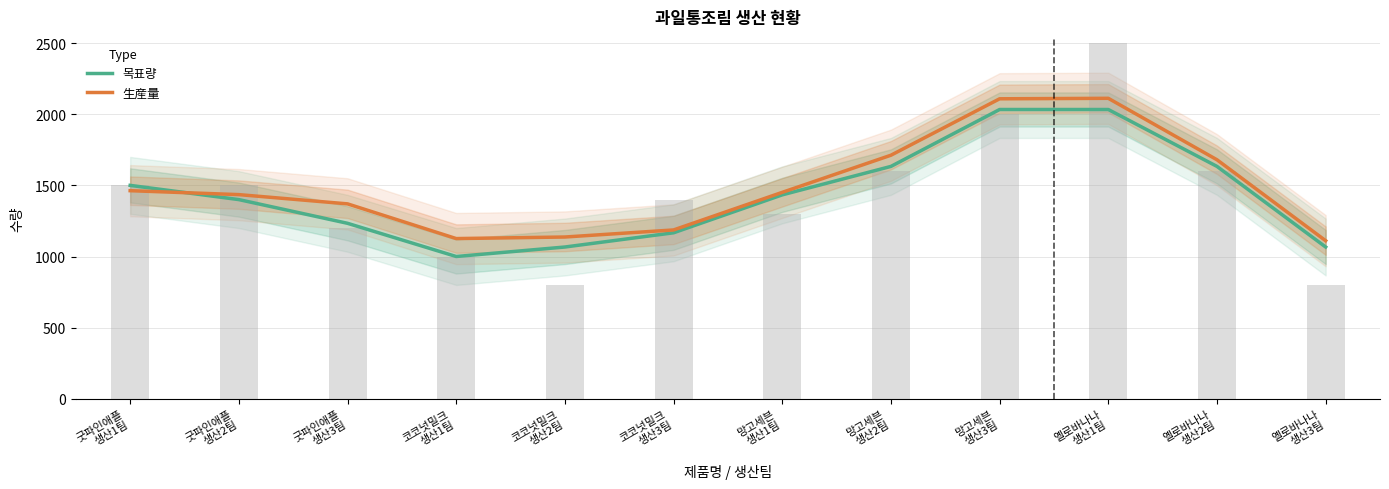

Reading right to left, what are all the values shown in this chart?

목표량: 1066.7	1633.3	2033.3	2033.3	1633.3	1433.3	1166.7	1066.7	1000.0	1233.3	1400.0	1500.0
生産量: 1111.0	1680.0	2112.0	2108.7	1712.0	1451.0	1186.7	1137.0	1126.0	1370.0	1435.0	1462.7